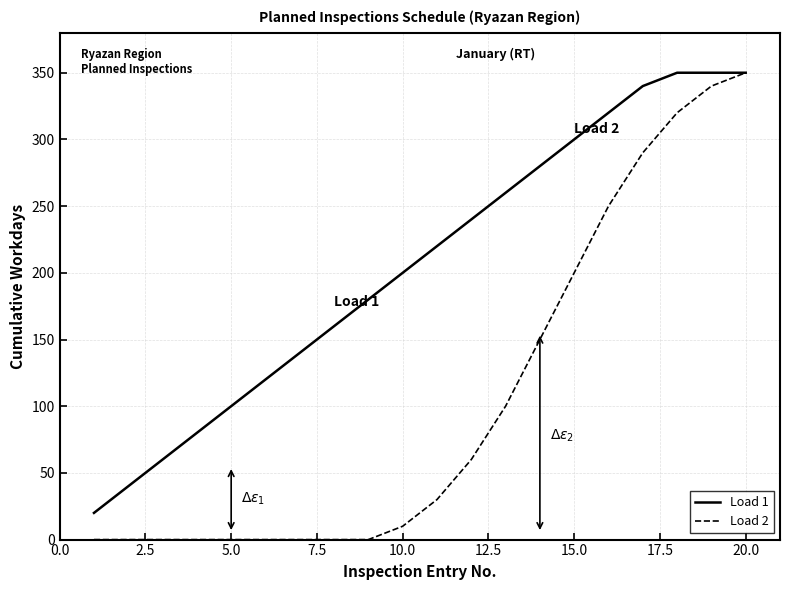

What is the difference between the maximum and minimum values in the Load 2 series?

350